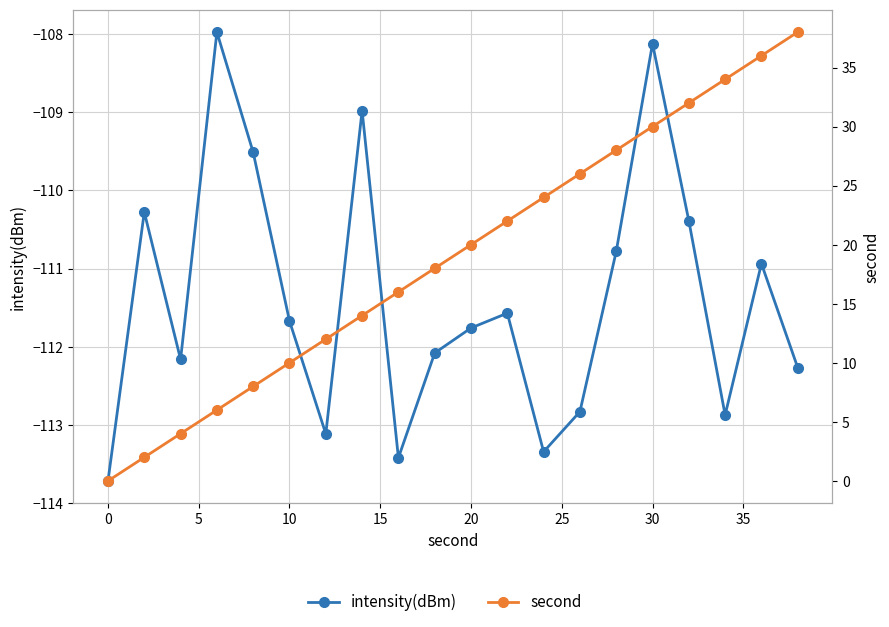

True or false: intensity(dBm) has a value of -77.4 at 12.

False